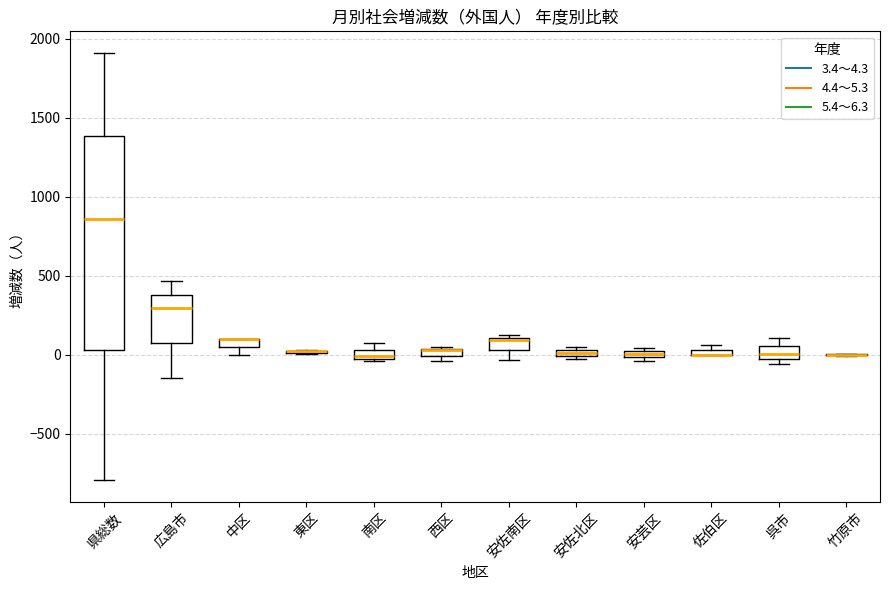

Comparing the boxes themselves (not the whiskers), which one is the tallest?

県総数